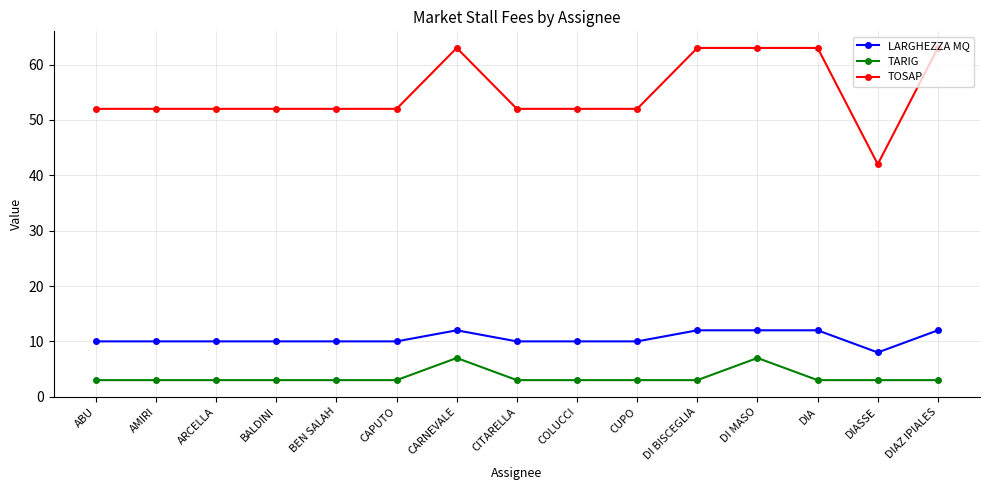

Read the TOSAP value at BALDINI.

52